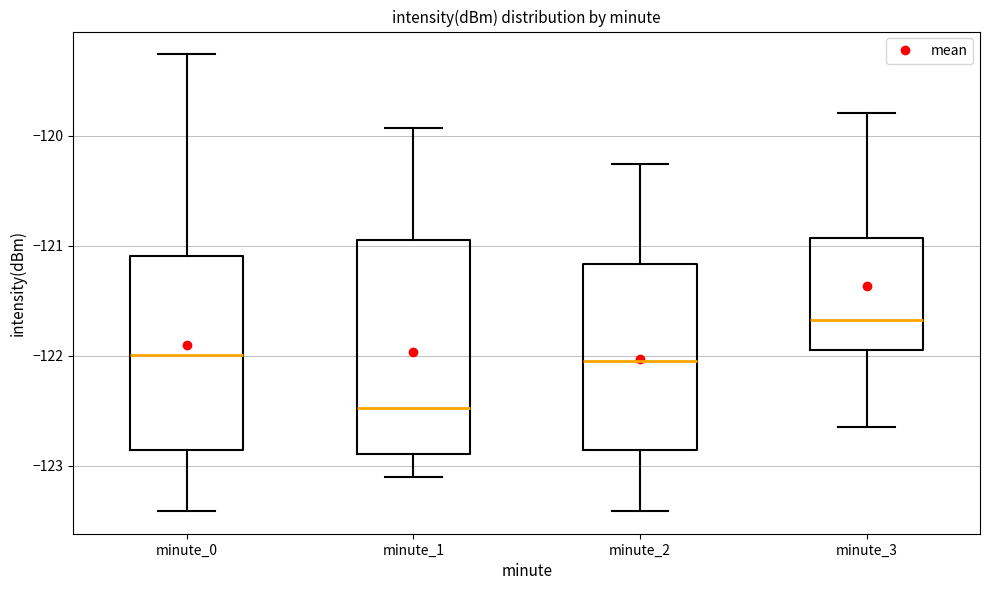

Reading left to right, transcribe this box plot: for each box, give where its median line is, the range the box spans, and where its two whiskers end, as read against the y-axis. The values are not printed on the chart, so give them approximately, as read against the axis.

minute_0: median -122.0, box -122.9 to -121.1, whiskers -123.4 to -119.3
minute_1: median -122.5, box -122.9 to -120.9, whiskers -123.1 to -119.9
minute_2: median -122.0, box -122.9 to -121.2, whiskers -123.4 to -120.3
minute_3: median -121.7, box -121.9 to -120.9, whiskers -122.6 to -119.8